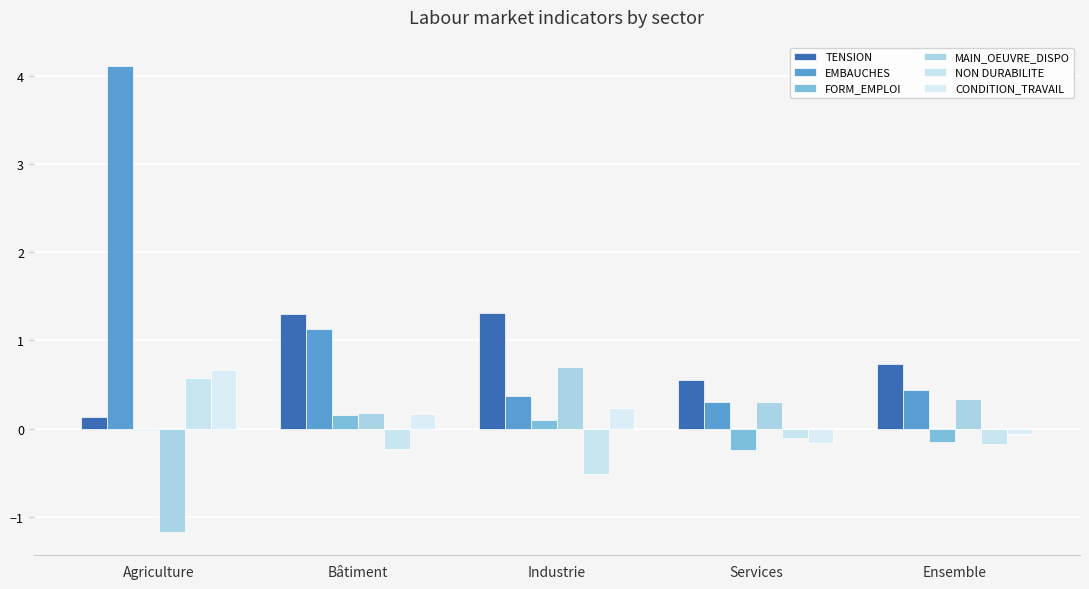

At how many categories does at least one series exceed 1?

3